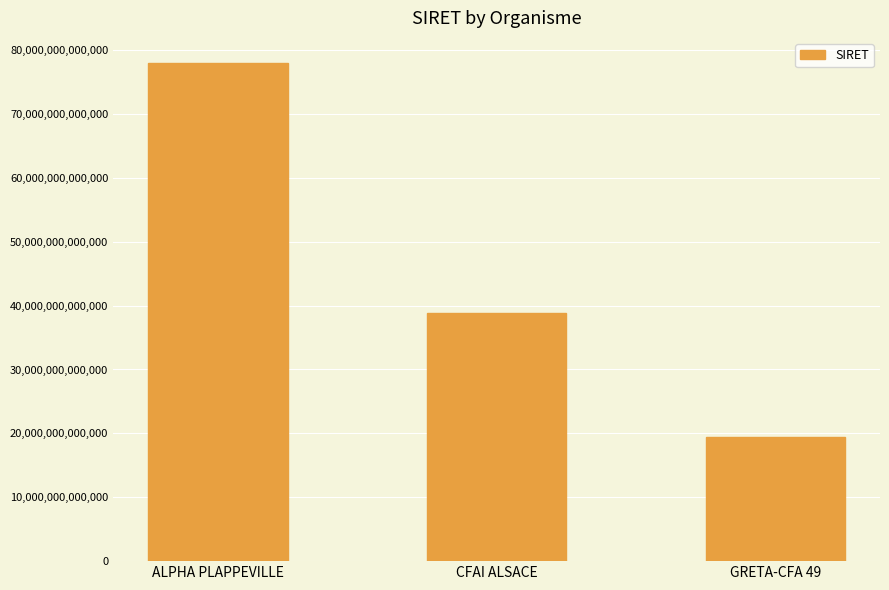

Is it true that the value at ALPHA PLAPPEVILLE is 78001754700016?

True